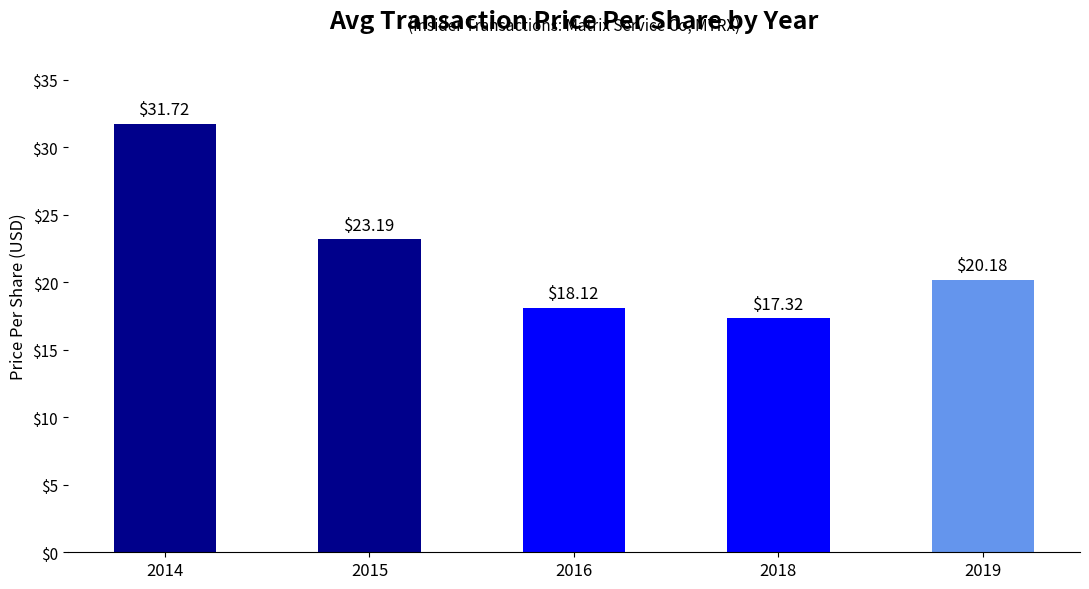

What is the value of the 2nd bar from the left?

23.2